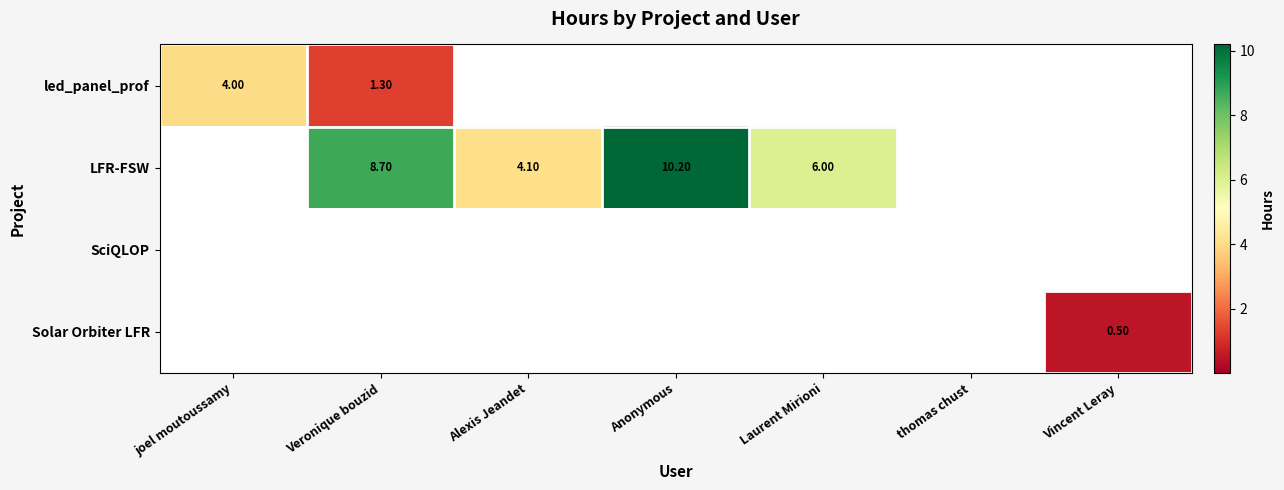

Is it true that LFR-FSW equals 15.4 at Veronique bouzid?

False